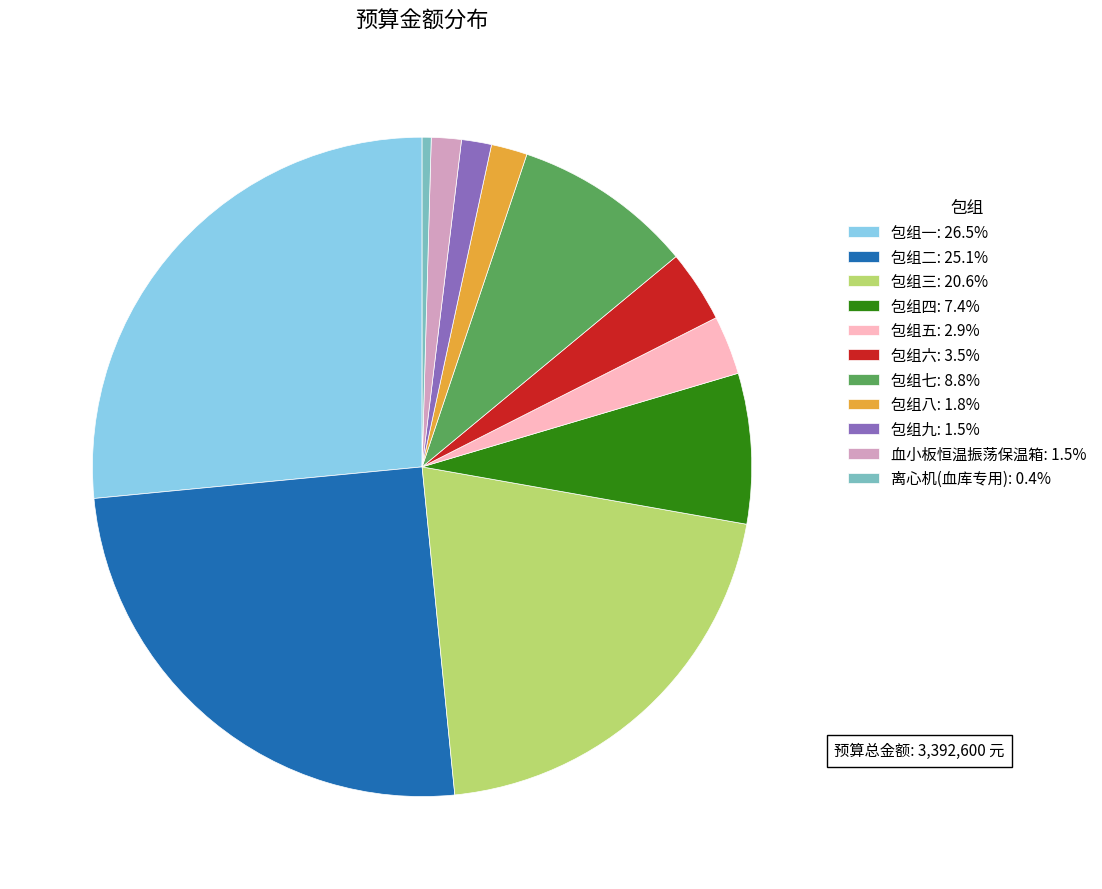

Is there a majority slice in this chart?

No